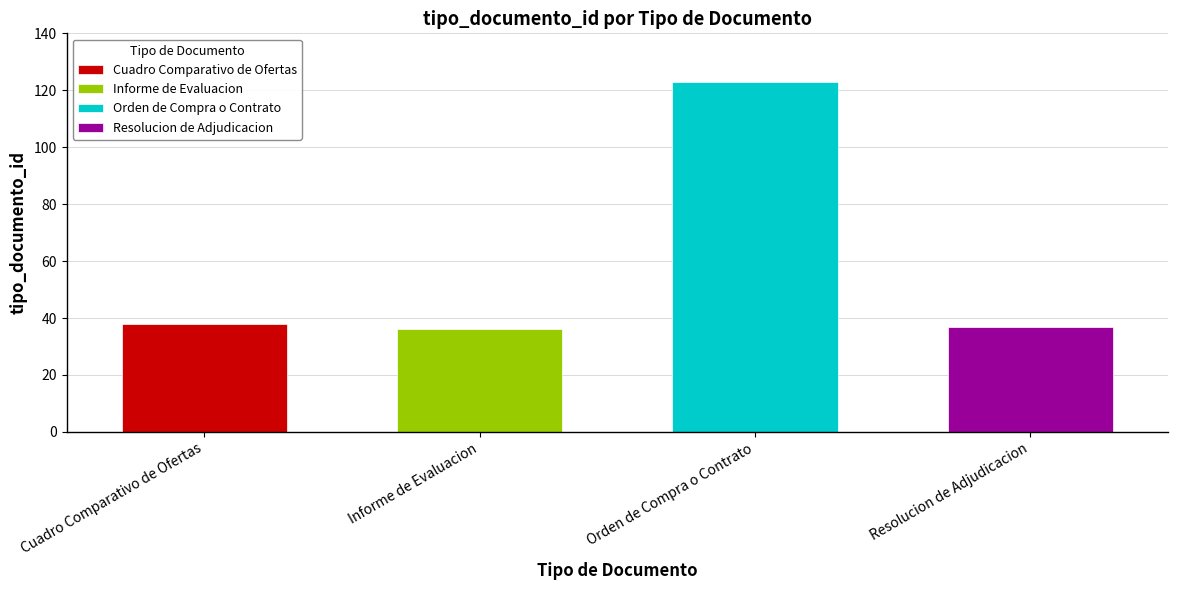

Approximately how many times larger is the value at Cuadro Comparativo de Ofertas compared to Orden de Compra o Contrato?

0.3